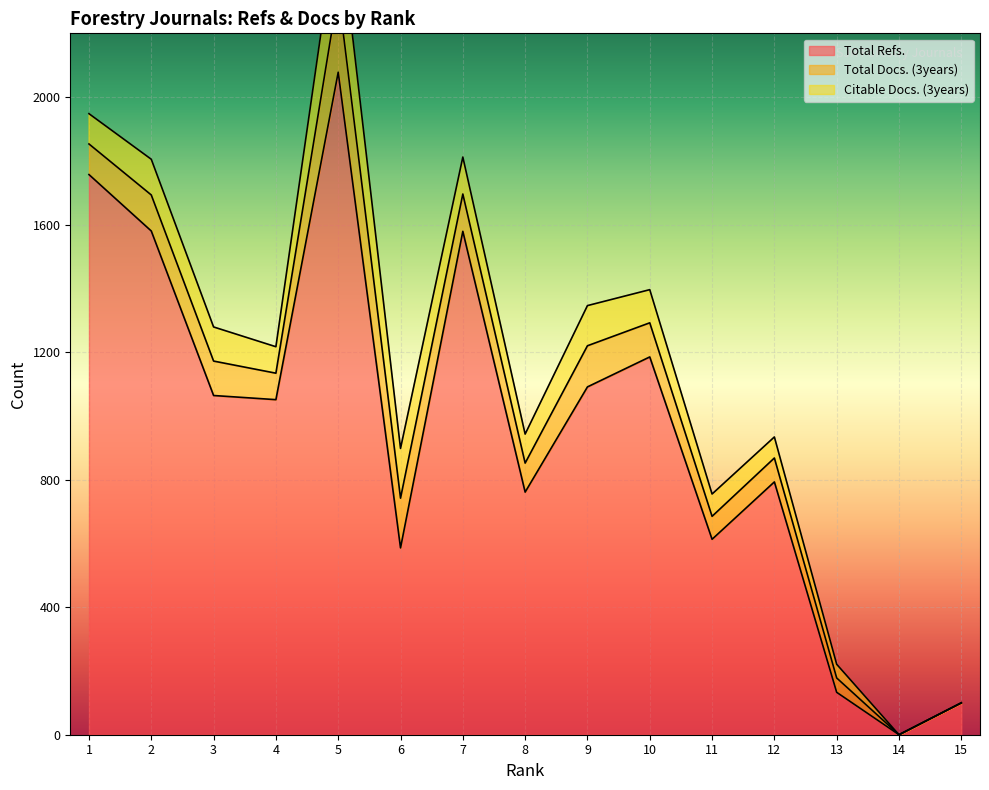

True or false: Total Docs. (3years) has a value of 172 at 14.

False